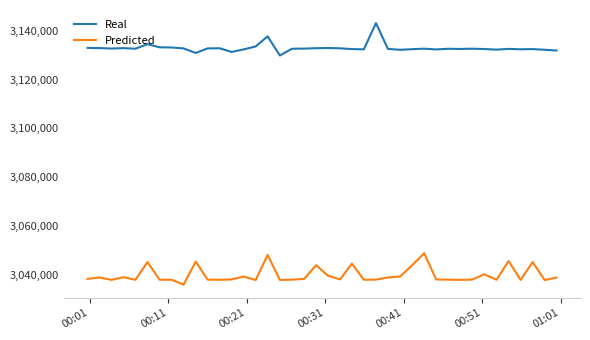

What is the greatest value displayed?

3143135.0